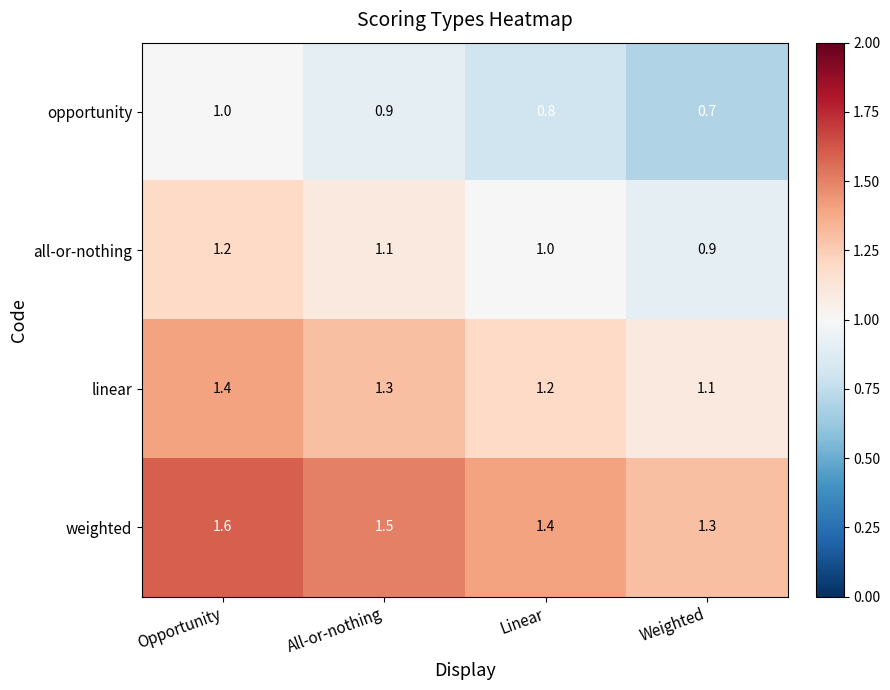

Which series has the largest total across all categories?

weighted